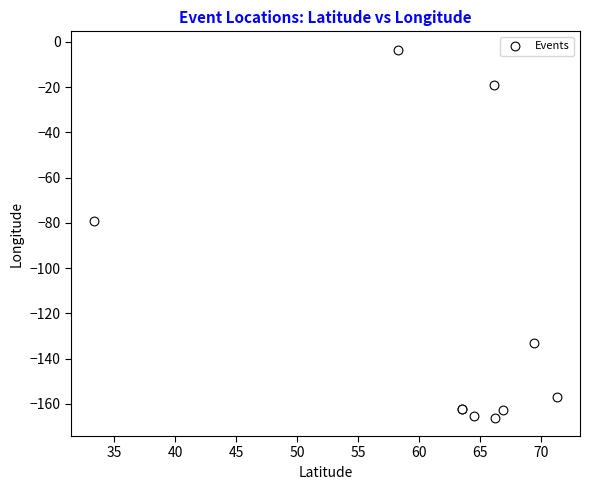

What Y value in the scatter plot is closest to -84?

-79.3